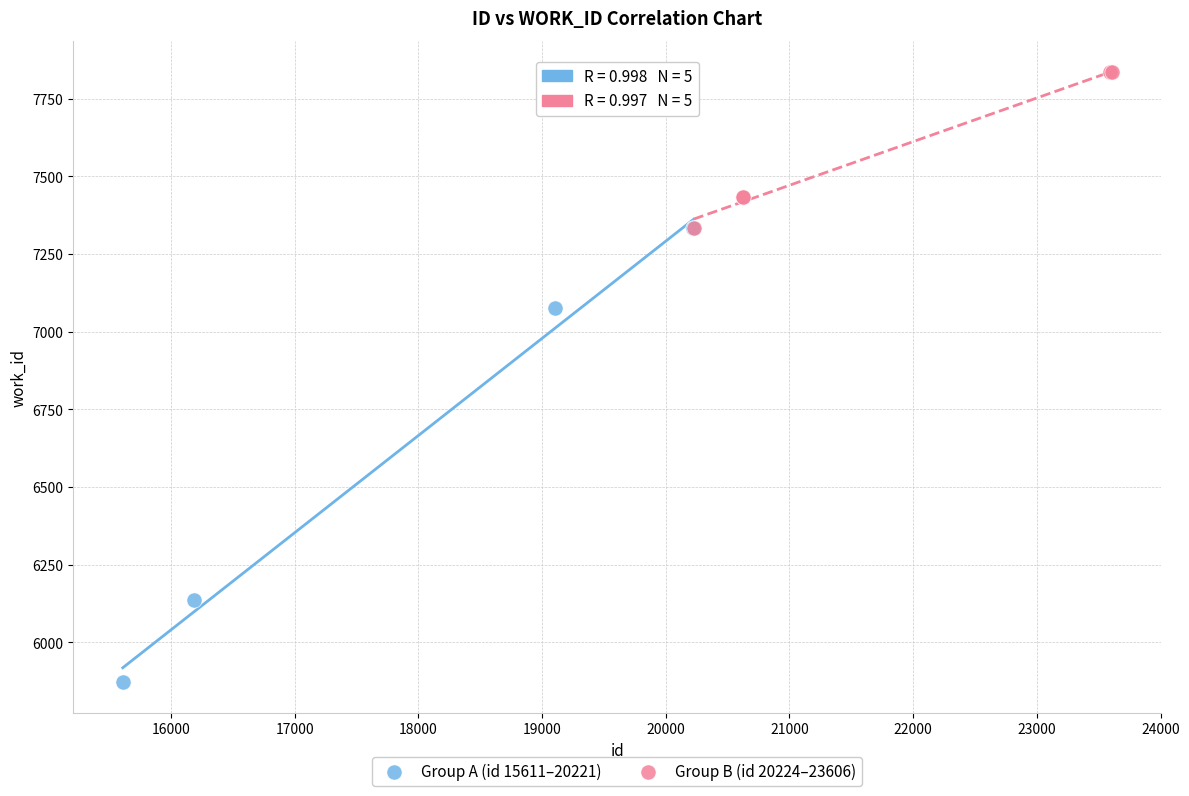

Which series has the widest spread of Y values?

Group A (id 15611–20221)